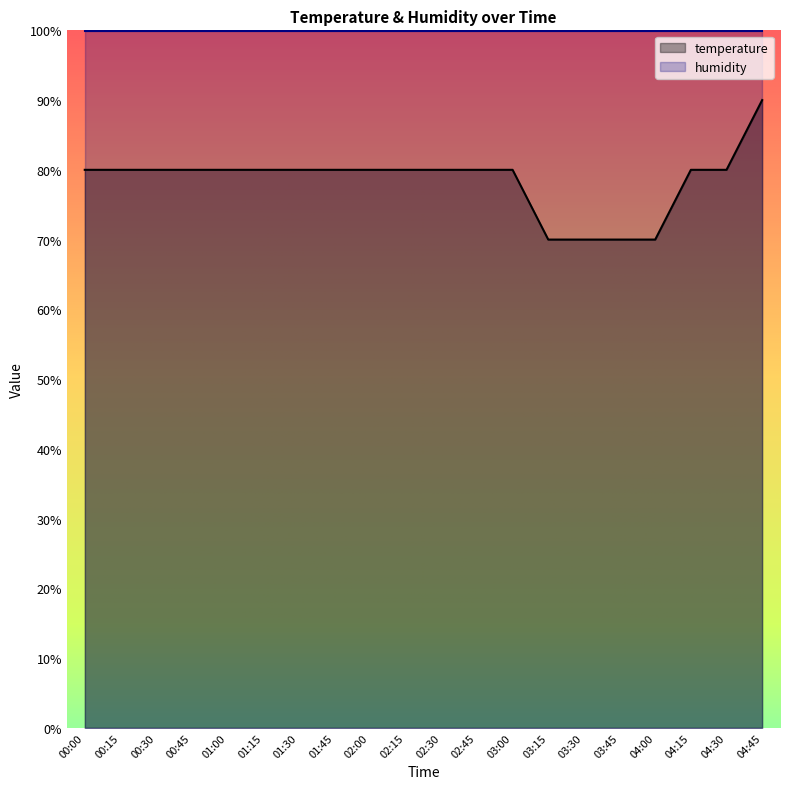

Reading left to right, list all the values displayed in this chart.

00:00=80.0	00:15=80.0	00:30=80.0	00:45=80.0	01:00=80.0	01:15=80.0	01:30=80.0	01:45=80.0	02:00=80.0	02:15=80.0	02:30=80.0	02:45=80.0	03:00=80.0	03:15=70.0	03:30=70.0	03:45=70.0	04:00=70.0	04:15=80.0	04:30=80.0	04:45=90.0